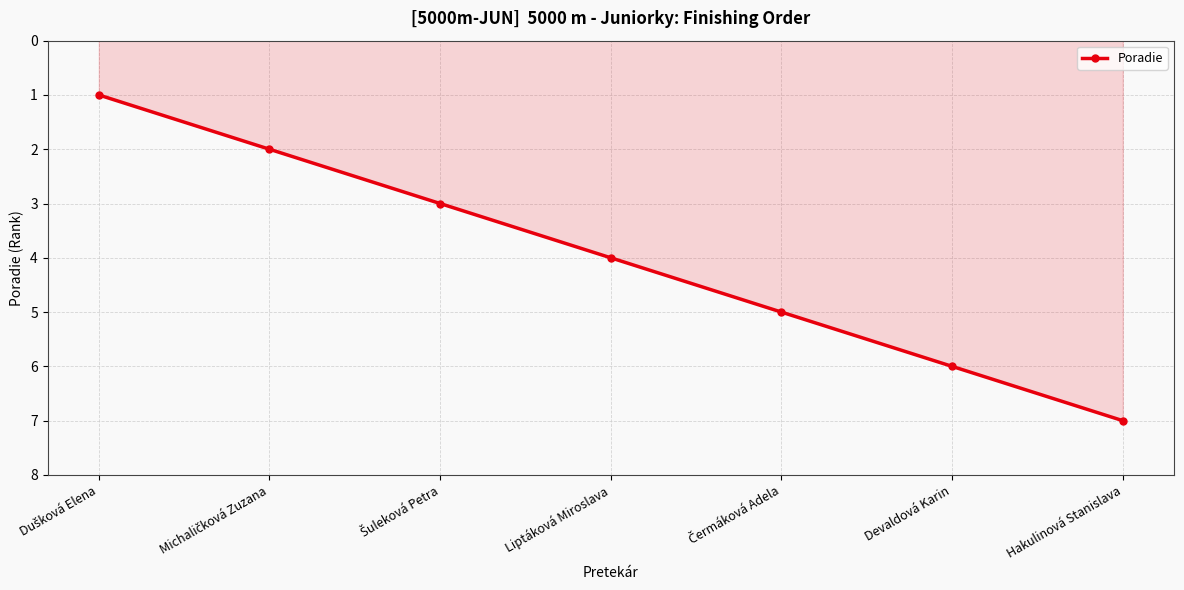

True or false: there are more than 0 points higher than both neighbors.

False